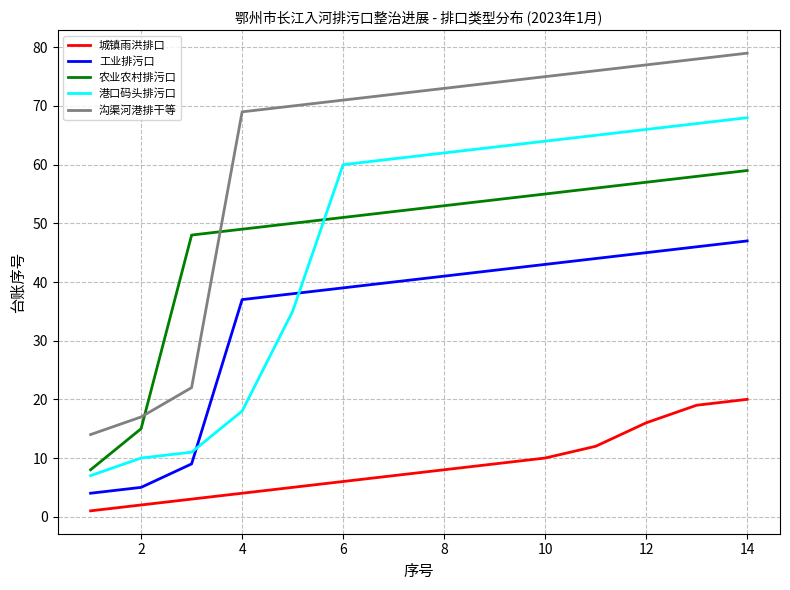

List the series in order of their peak value, lowest first.

城镇雨洪排口, 工业排污口, 农业农村排污口, 港口码头排污口, 沟渠河港排干等